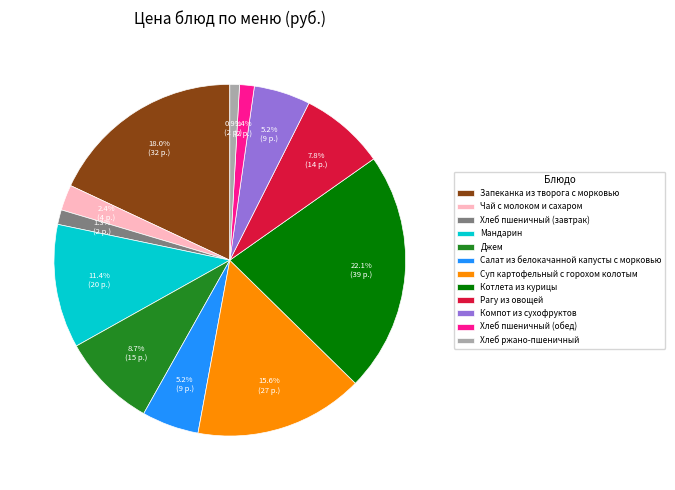

How many slices are in this pie chart?

12